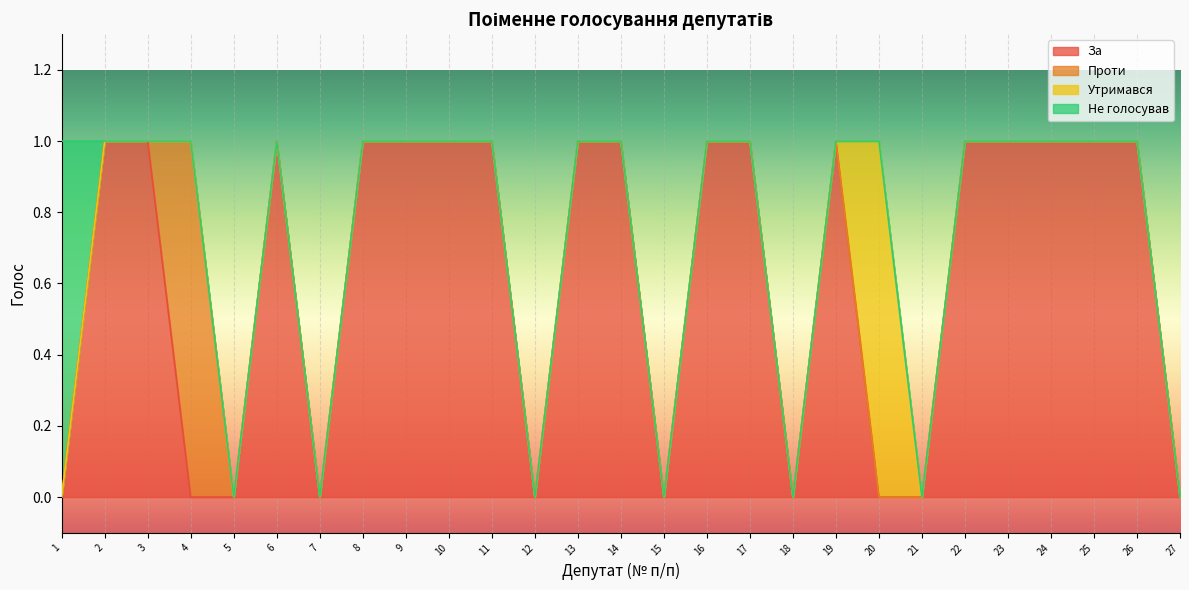

Count the number of categories in the chart.

27